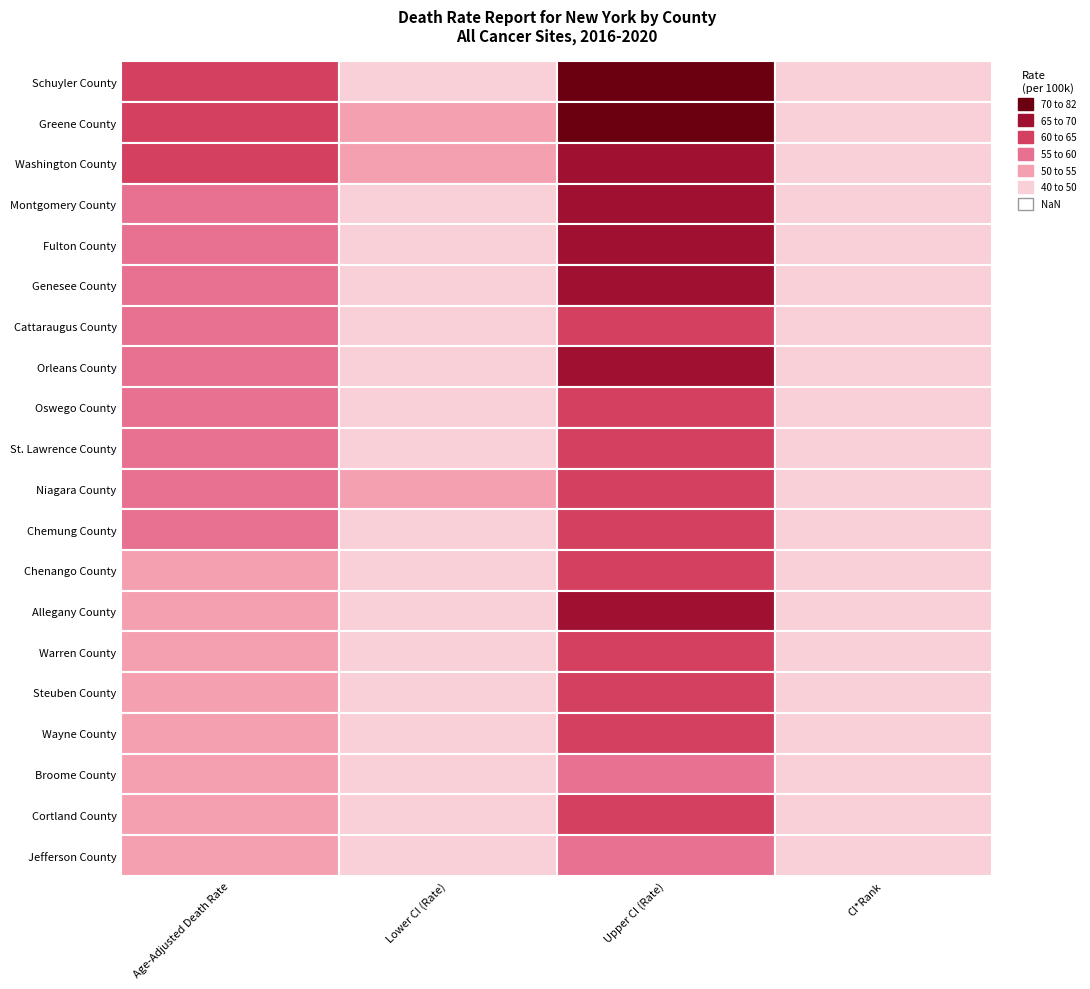

List the labels in order of Wayne County value, smallest first.

3, 1, 0, 2